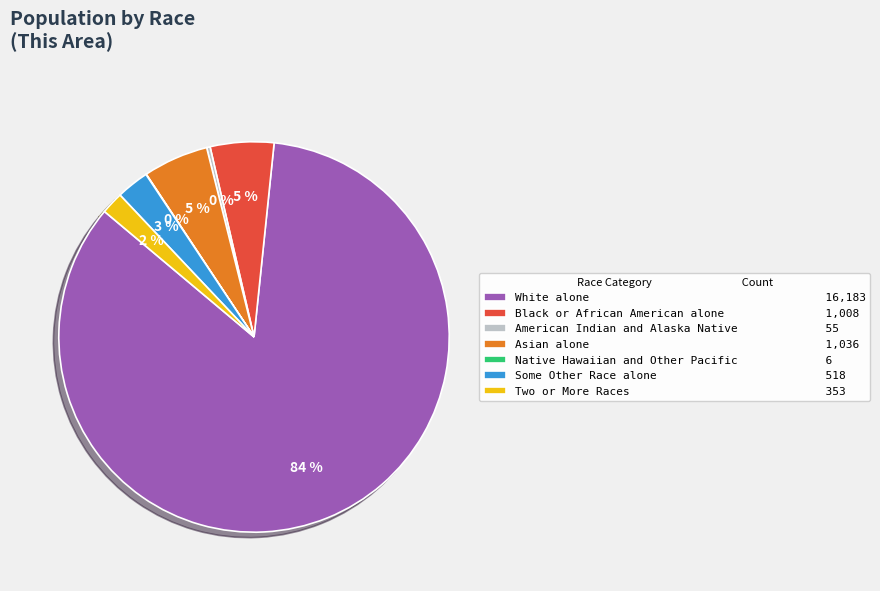

Between White alone and American Indian and Alaska Native, which is larger?

White alone